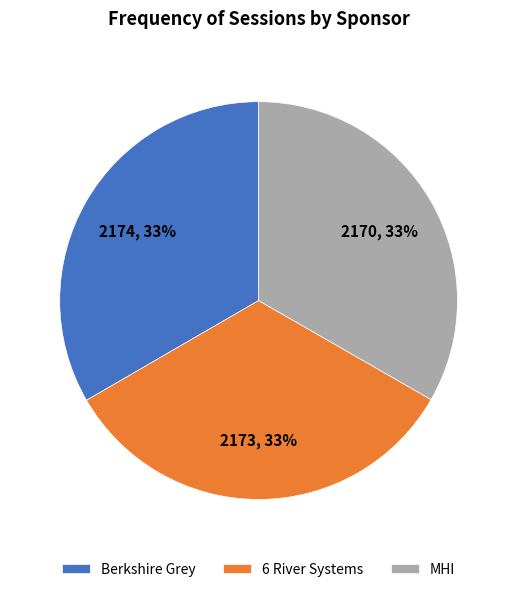

True or false: MHI accounts for 33% of the total.

True